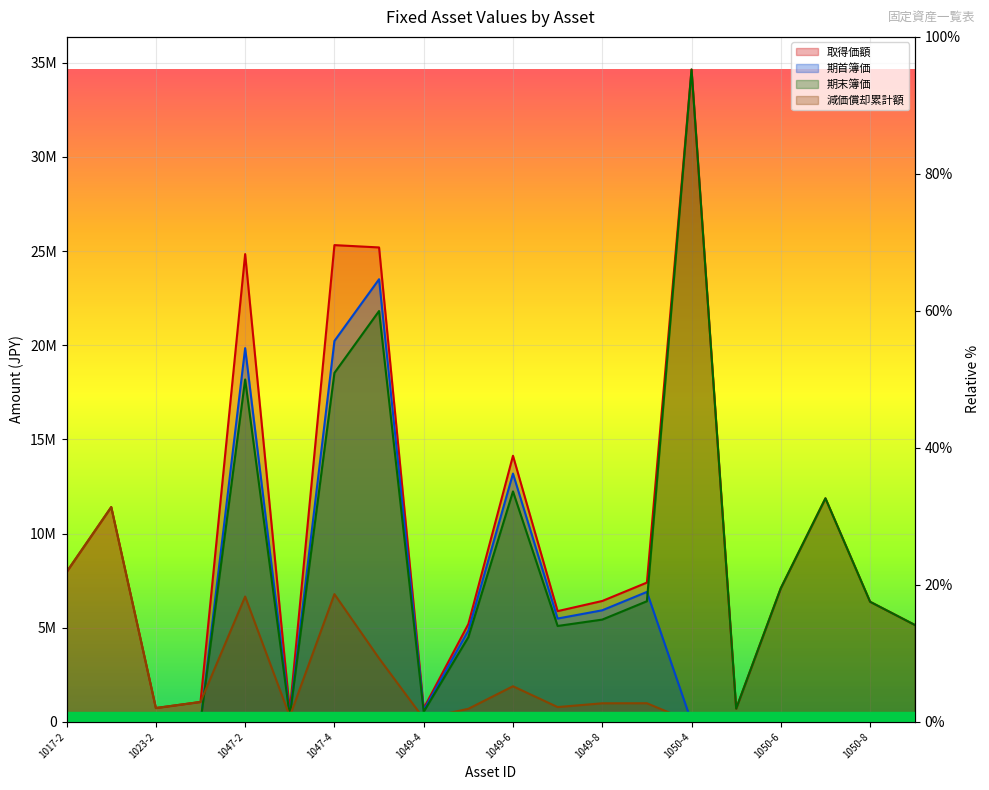

List the series in order of their overall mean, highest first.

取得価額, 期末簿価, 期首簿価, 減価償却累計額